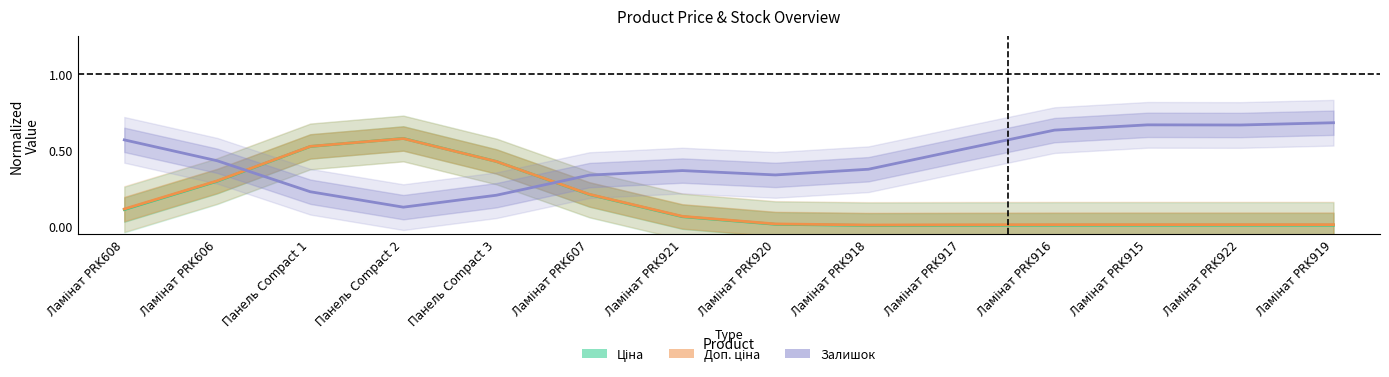

Which has a higher value, Панель Compact 3 or Ламінат PRK606?

Панель Compact 3